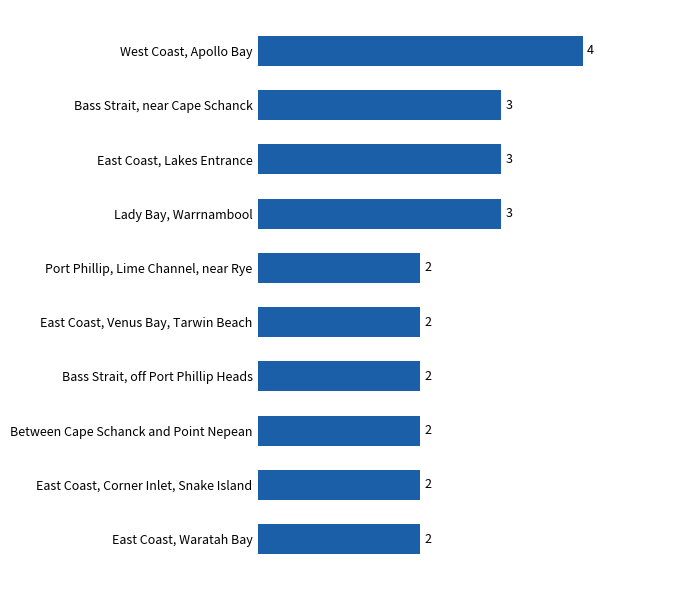

Count the values in the range 2 to 3.

9